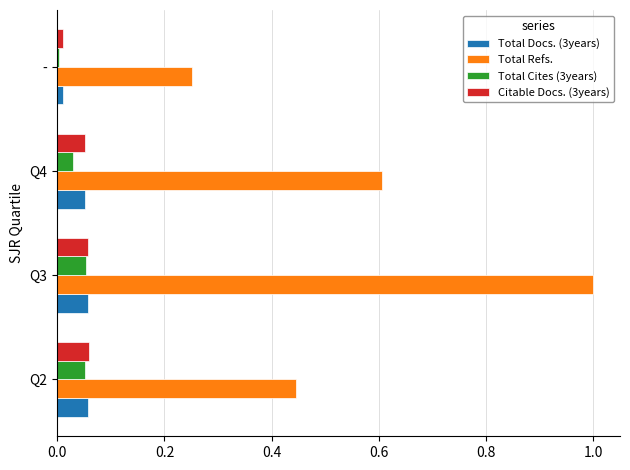

The value of Total Docs. (3years) at Q3 is 0.0. True or false?

False